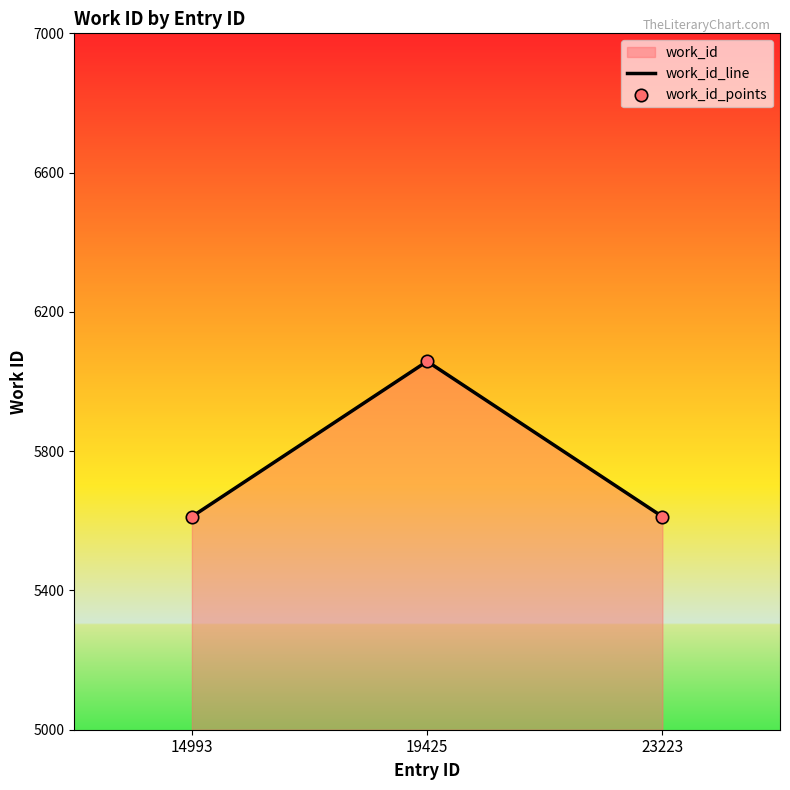

Which series has the widest spread of Y values?

work_id_line